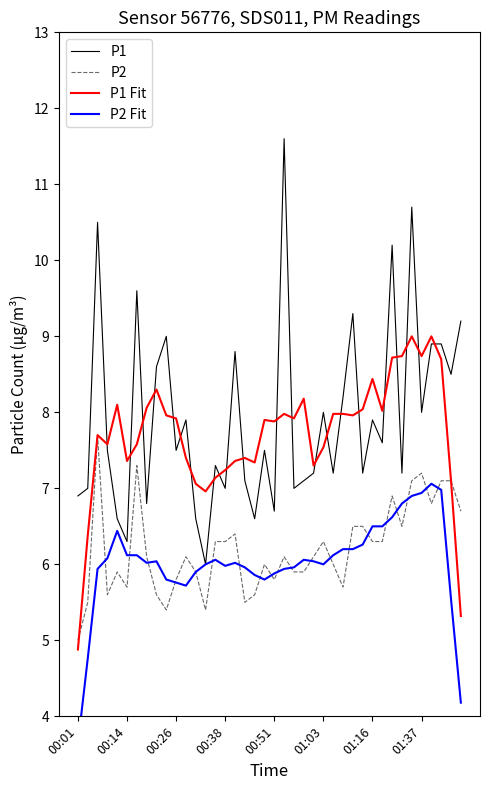

True or false: P2 Fit and P1 Fit cross at least once.

False